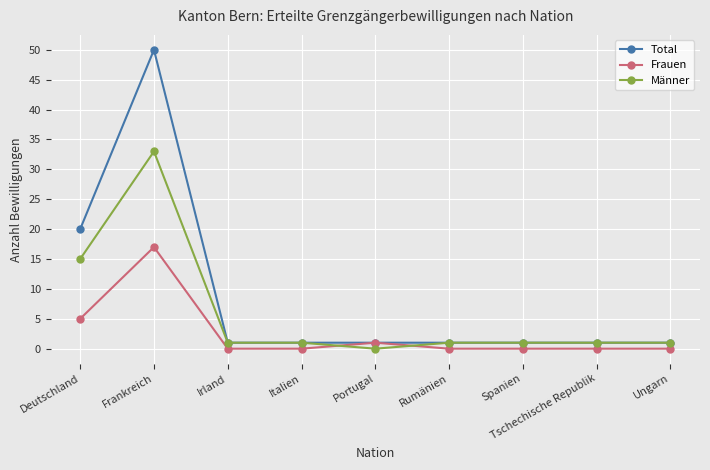

What position from the left is Portugal?

5